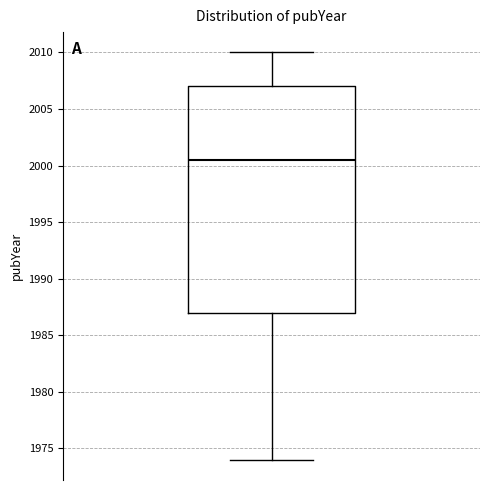

Transcribe this box plot: give where the median line is, the range the box spans, and where the two whiskers end, as read against the y-axis. The values are not printed on the chart, so give them approximately, as read against the axis.

median 2000.5, box 1987.0 to 2007.0, whiskers 1974.0 to 2010.0